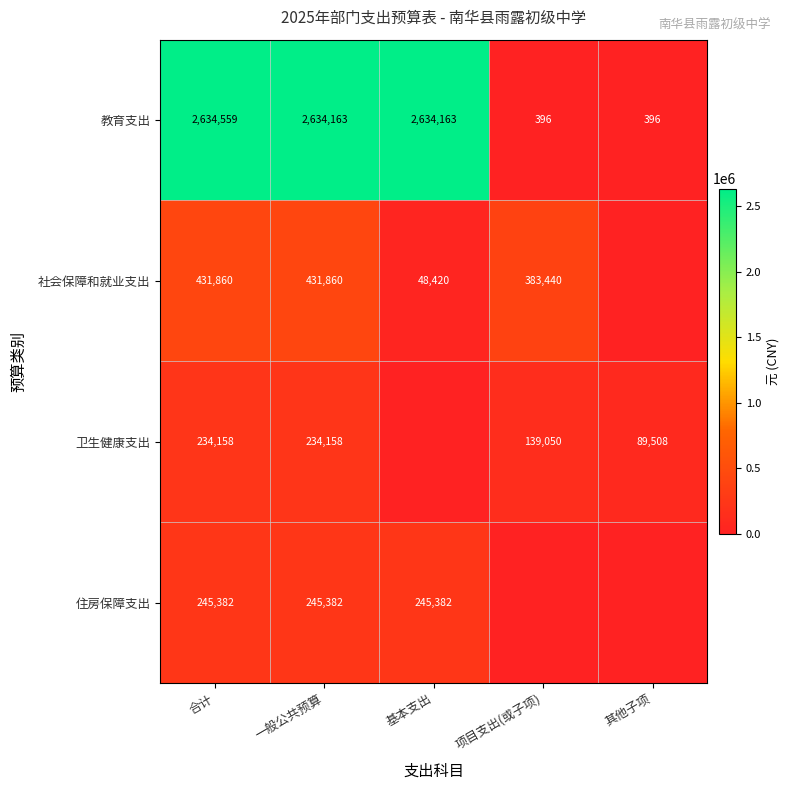

True or false: 卫生健康支出 has a value of 245180 at 项目支出(或子项).

False